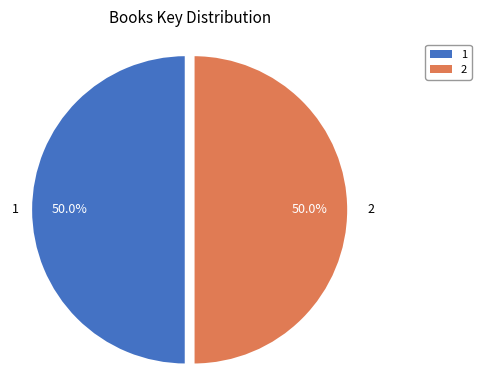

Combined, do 1 and 2 account for over 50%?

Yes